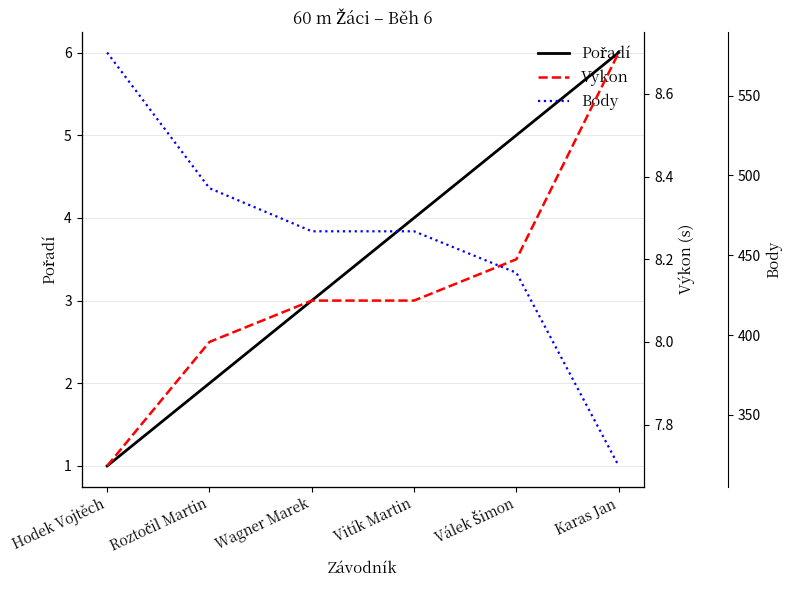

Reading left to right, transcribe all the data shown in this chart.

Pořadí: 1.0	2.0	3.0	4.0	5.0	6.0
Výkon: 7.7	8.0	8.1	8.1	8.2	8.7
Body: 577.0	492.0	465.0	465.0	439.0	318.0